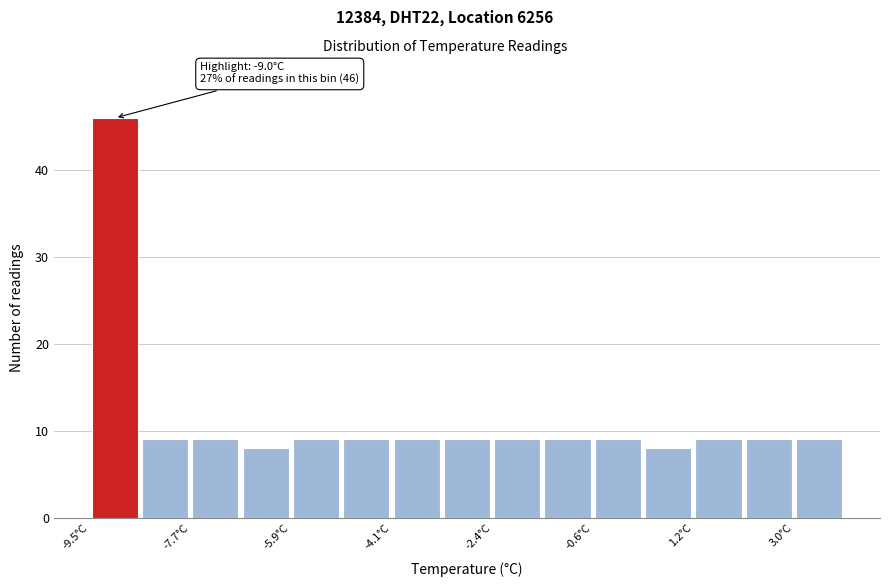

Which range on the x-axis has the tallest bar?

-9.4 to -8.6